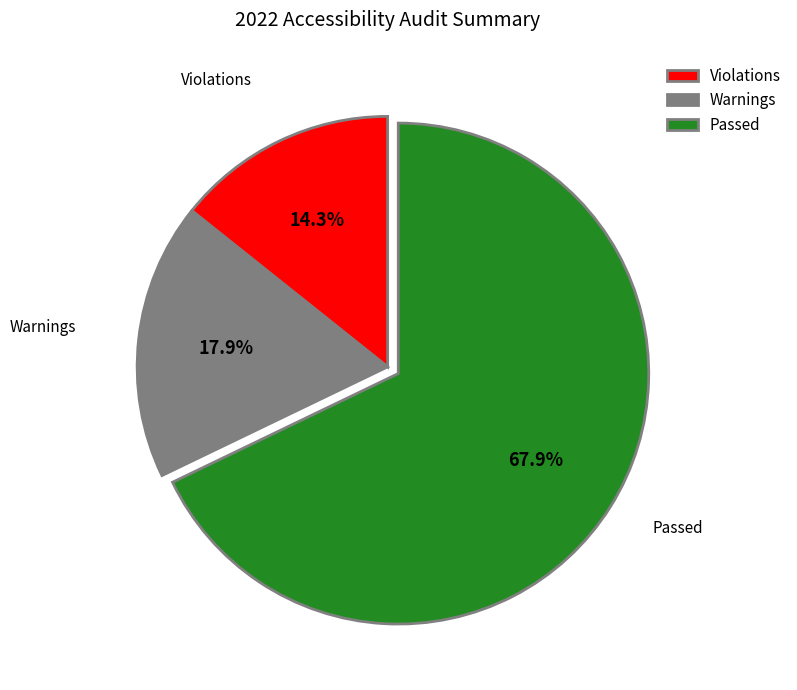

What is the total percentage of Passed and Violations?

82.1%